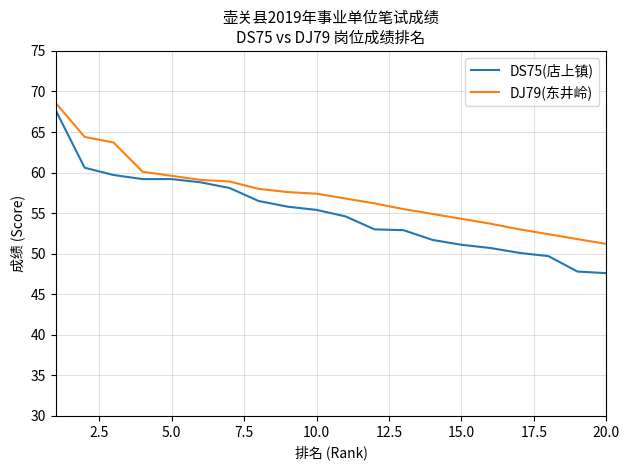

Which series has the largest range (max minus min)?

DS75(店上镇)